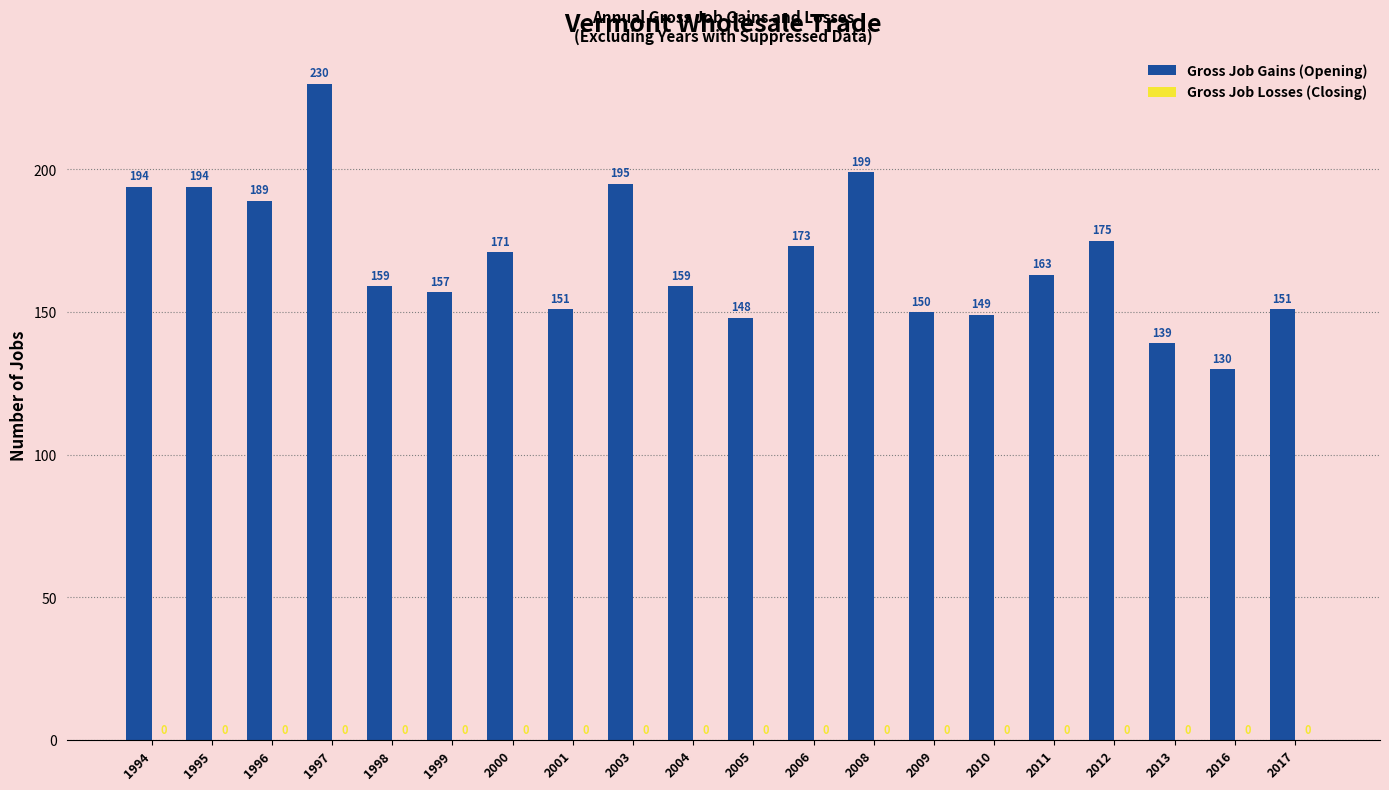

Reading left to right, transcribe all the data shown in this chart.

194	194	189	230	159	157	171	151	195	159	148	173	199	150	149	163	175	139	130	151